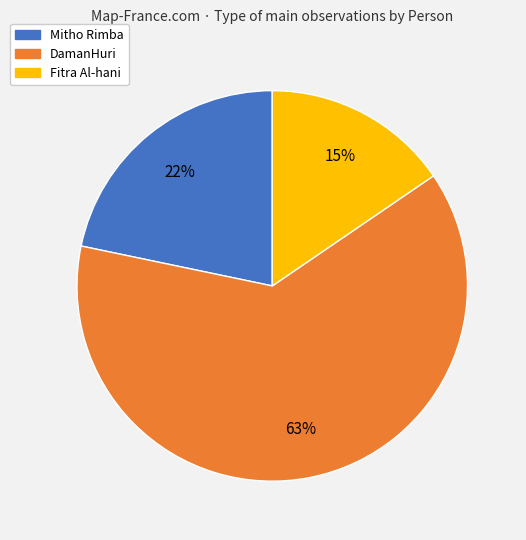

True or false: DamanHuri accounts for 76% of the total.

False